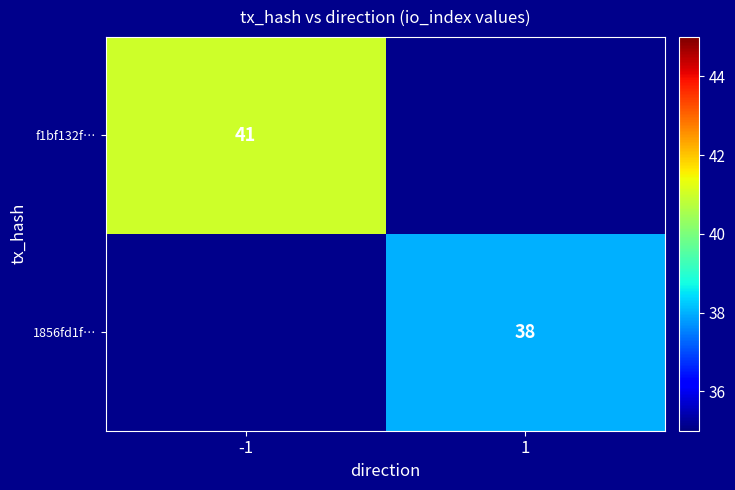

How many series are shown in this chart?

2